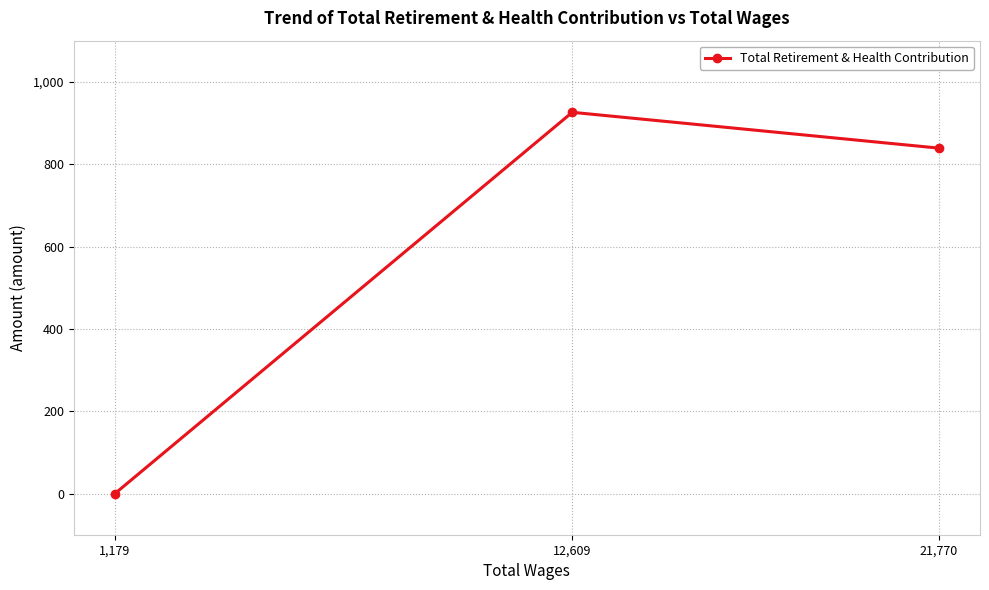

What is the change in value from 12,609 to 1,179?

-926